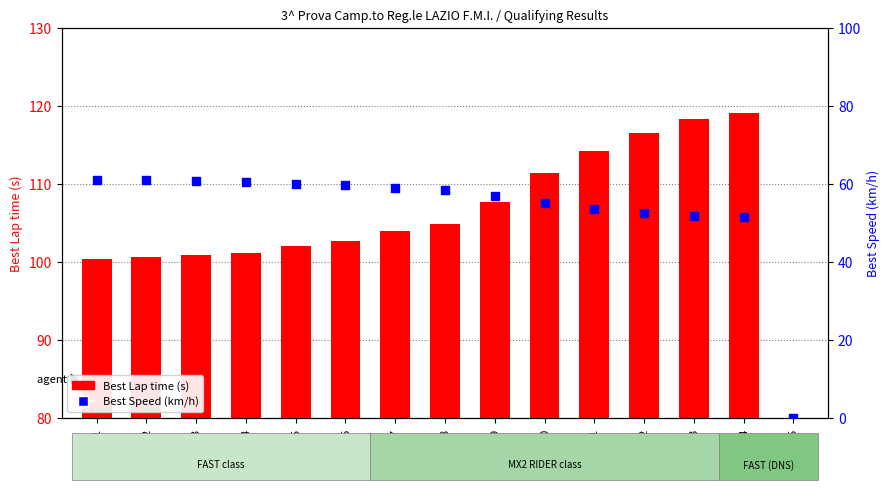

Which series has the largest total across all categories?

Best Lap time